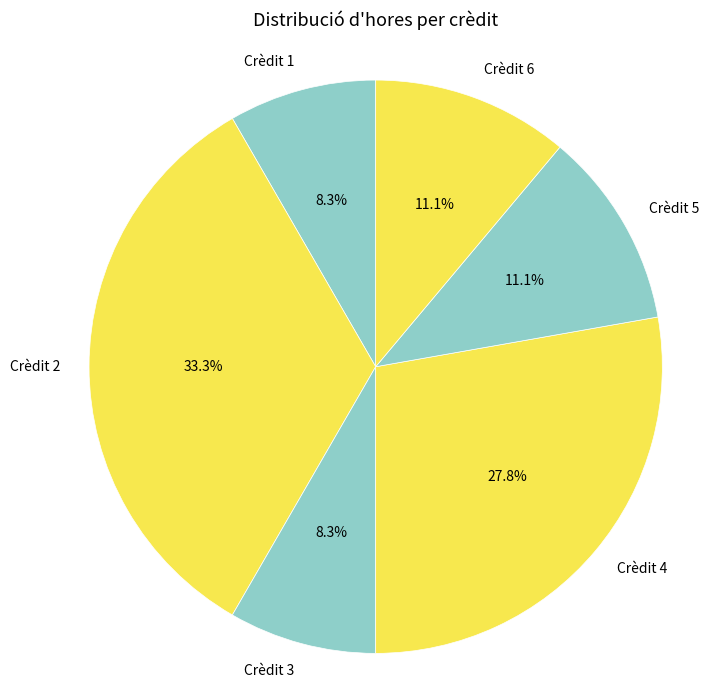

True or false: Crèdit 1 accounts for 8% of the total.

True